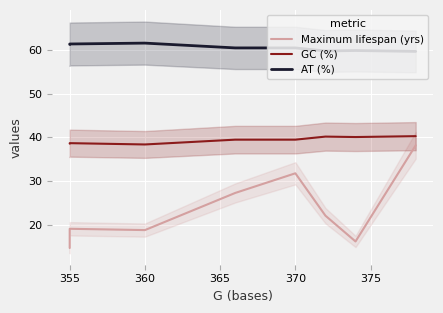

Which series has the widest spread of values?

Maximum lifespan (yrs)